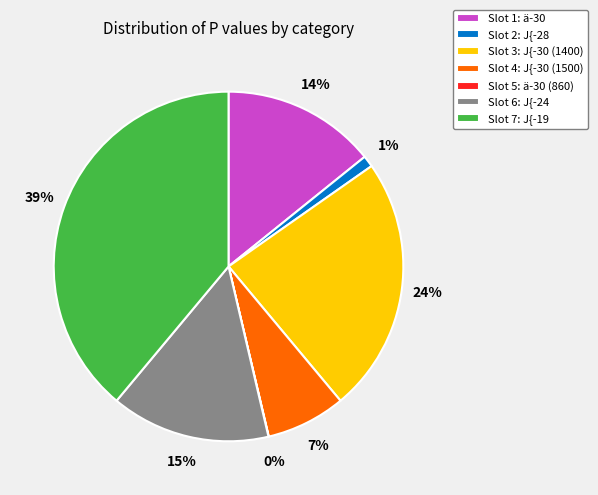

Is it true that Slot 2: J{-28 is 11% of the pie?

False